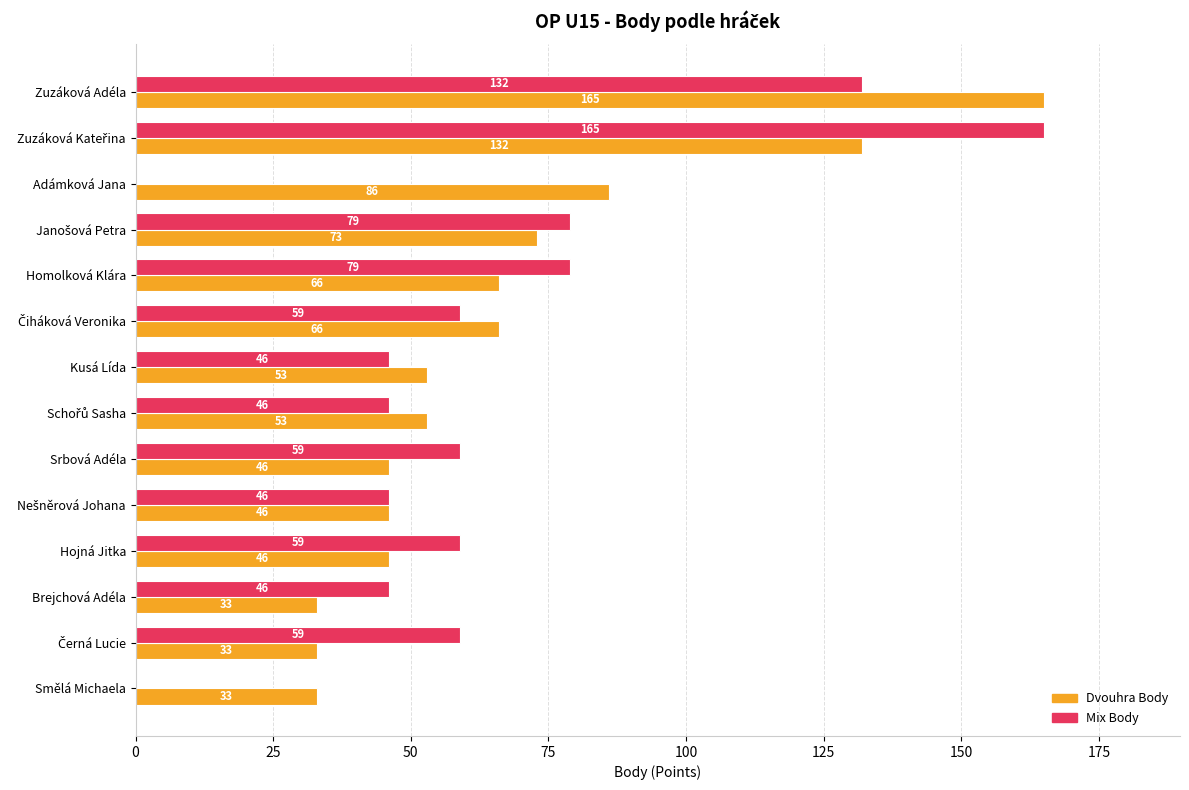

Which series has the largest total across all categories?

Dvouhra Body